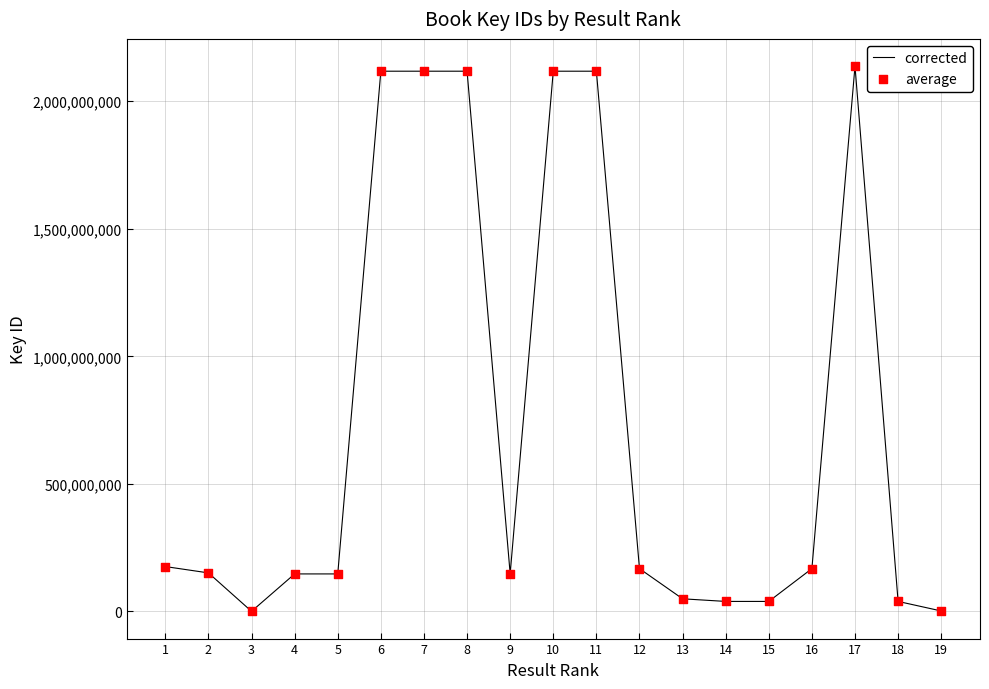

What is the change in value from 6 to 16?

-1950356416